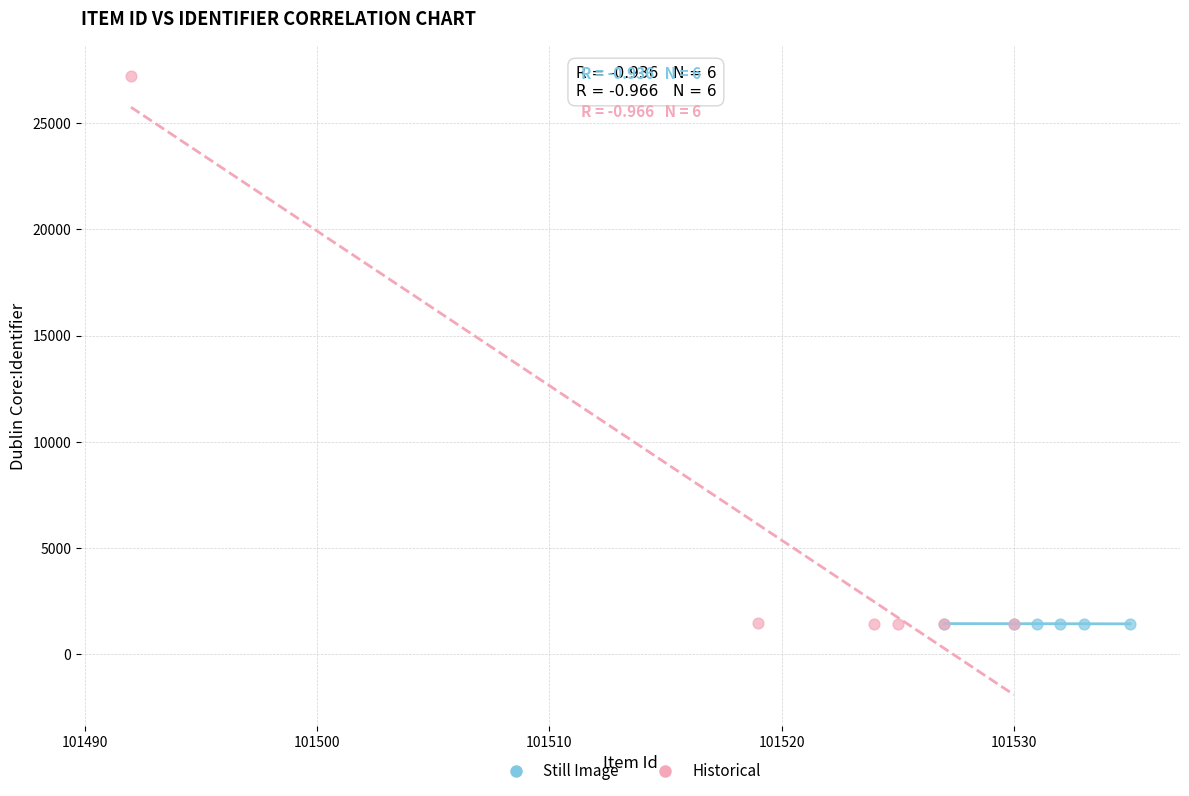

What are all the series names shown in the legend?

Still Image, Historical